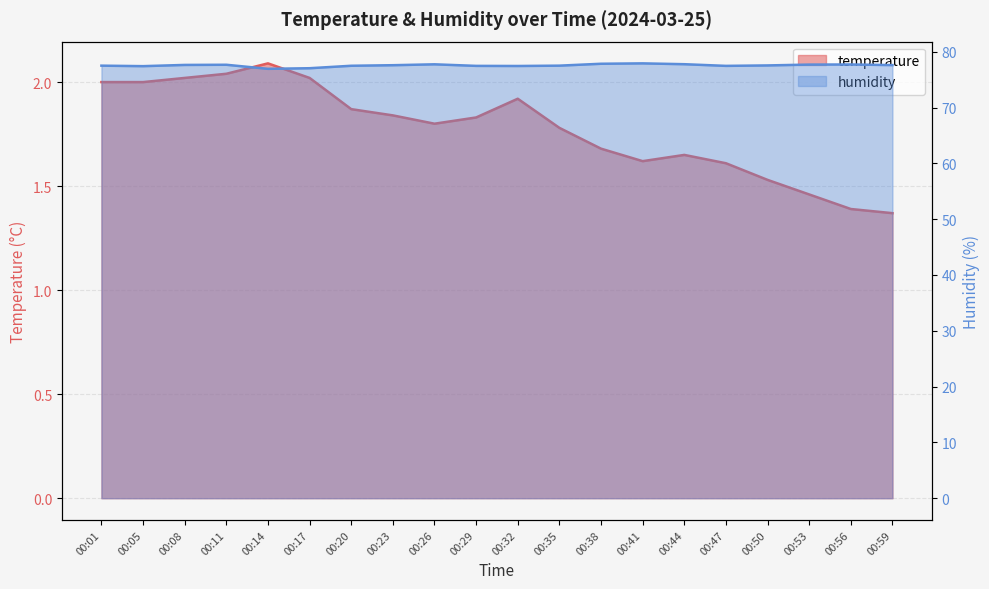

What is the total value across all series at 00:01?

79.5